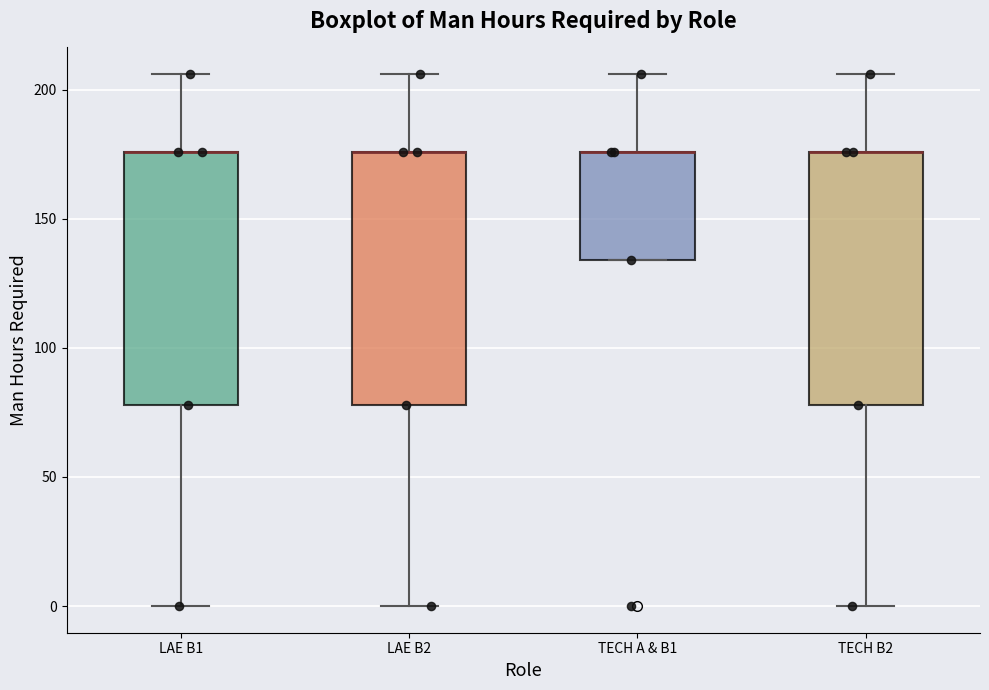

Reading left to right, read every box against the y-axis: the position of its median line, the range the box covers, and the ends of its whiskers. The values are not printed on the chart, so give them approximately, as read against the axis.

LAE B1: median 175 (drawn on the box's upper edge), box 80 to 175, whiskers 0 to 205
LAE B2: median 175 (drawn on the box's upper edge), box 80 to 175, whiskers 0 to 205
TECH A & B1: median 175 (drawn on the box's upper edge), box 135 to 175, whiskers 135 to 205
TECH B2: median 175 (drawn on the box's upper edge), box 80 to 175, whiskers 0 to 205